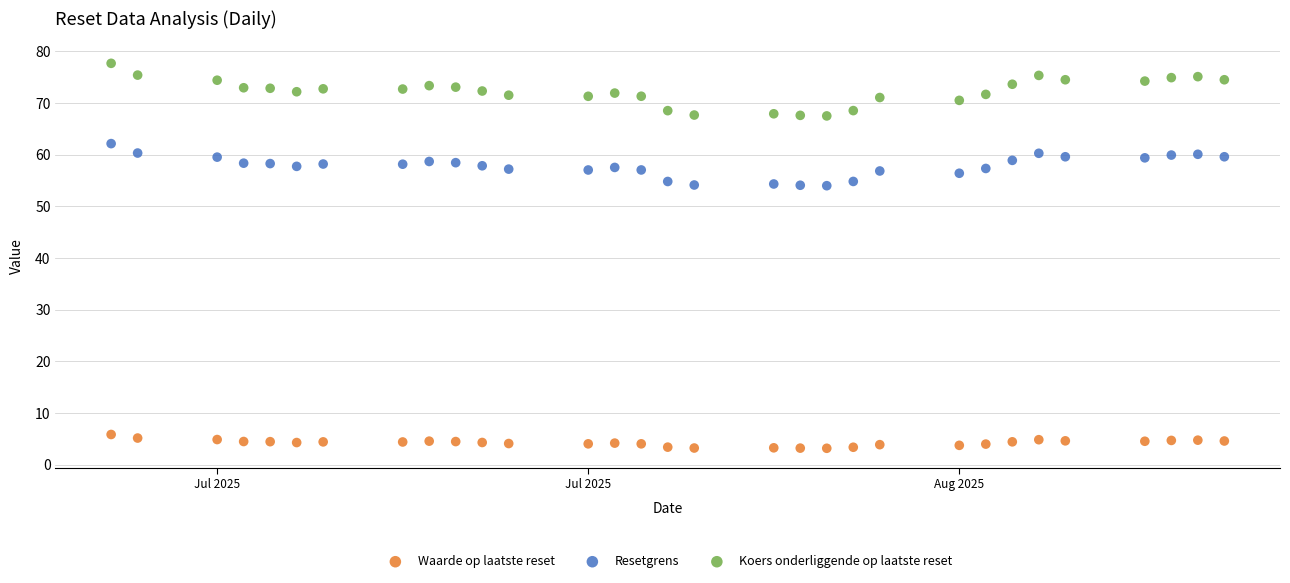

Which series reaches the minimum Y coordinate?

Waarde op laatste reset